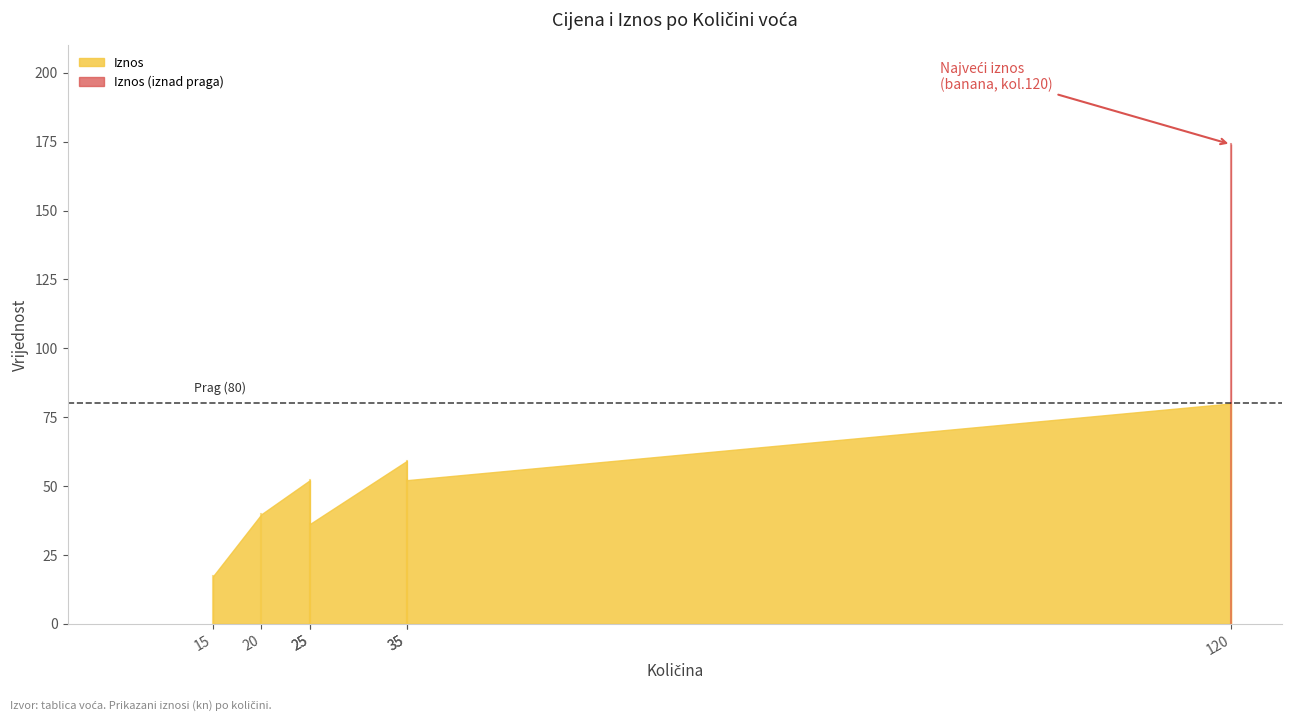

In Iznos, how many points are lower than both neighbors (excluding endpoints)?

2